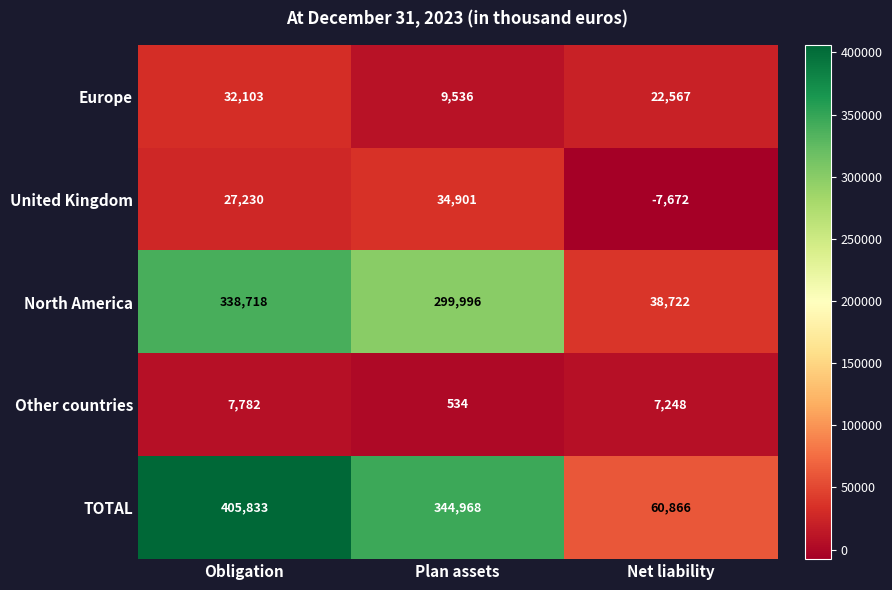

Which series has the largest total across all categories?

TOTAL